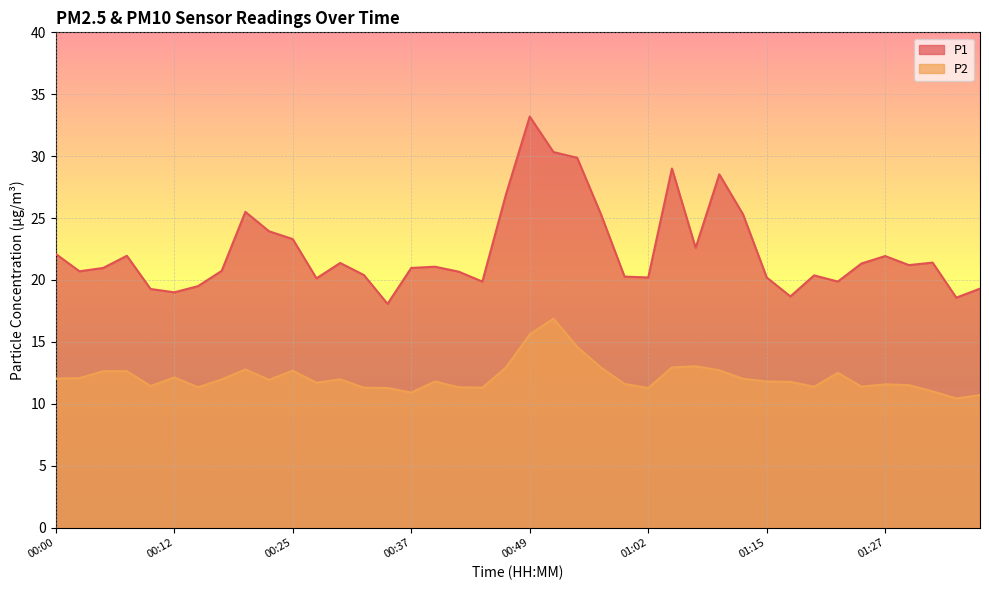

True or false: P2 has a value of 12.1 at 00:12.

True